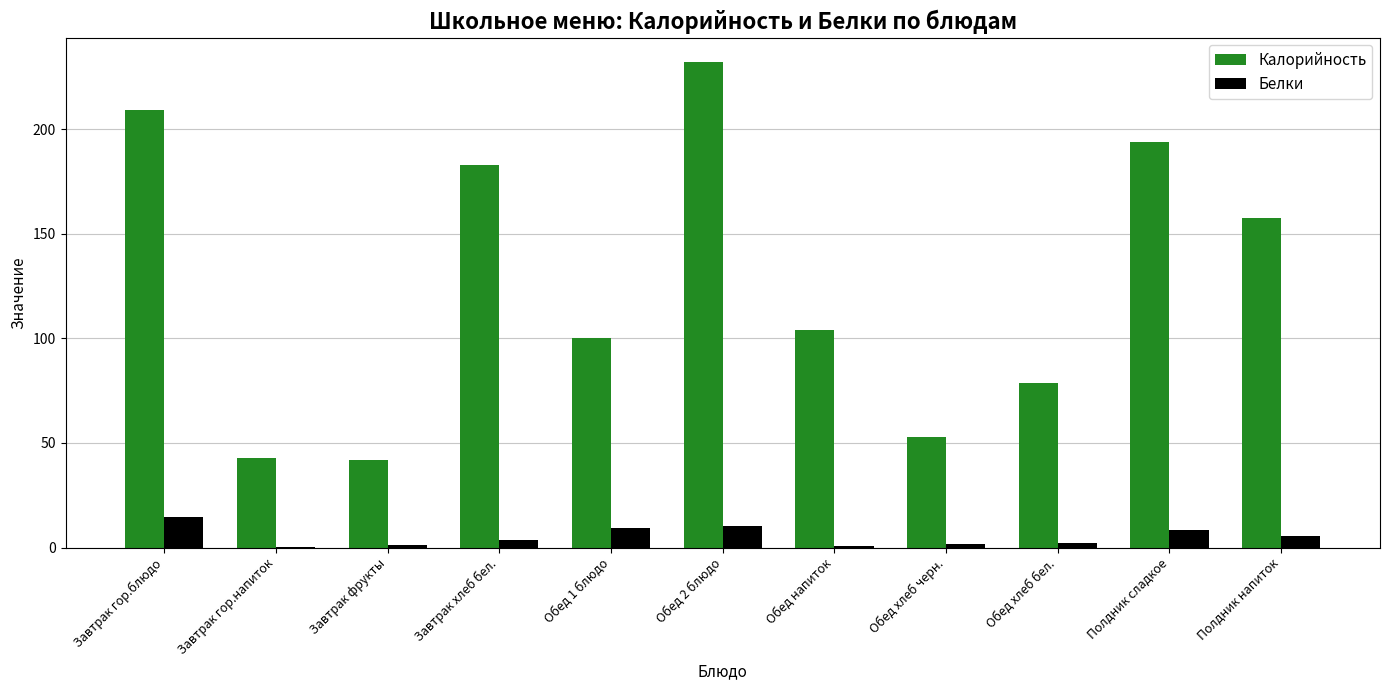

Which series changed the most between Обед 2 блюдо and Полдник напиток?

Калорийность